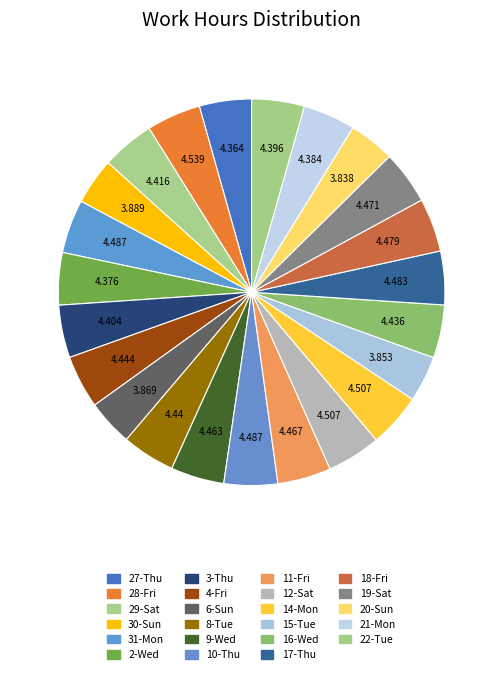

Rank the categories by value from highest to lowest.

28-Fri, 12-Sat, 14-Mon, 31-Mon, 10-Thu, 17-Thu, 18-Fri, 19-Sat, 11-Fri, 9-Wed, 4-Fri, 8-Tue, 16-Wed, 29-Sat, 3-Thu, 22-Tue, 21-Mon, 2-Wed, 27-Thu, 30-Sun, 6-Sun, 15-Tue, 20-Sun